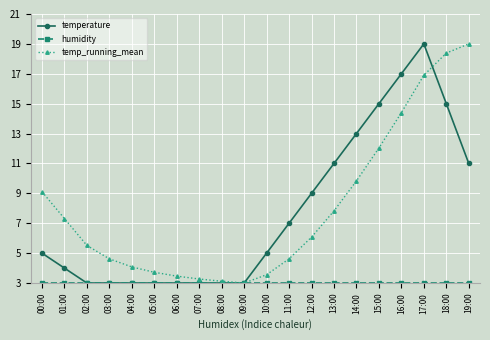

What is the minimum value for temp_running_mean?

3.0